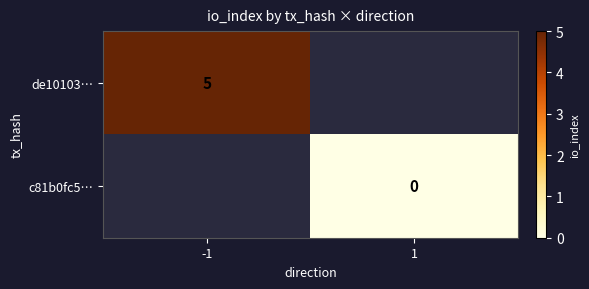

Is it true that de10103… equals 3 at -1?

False